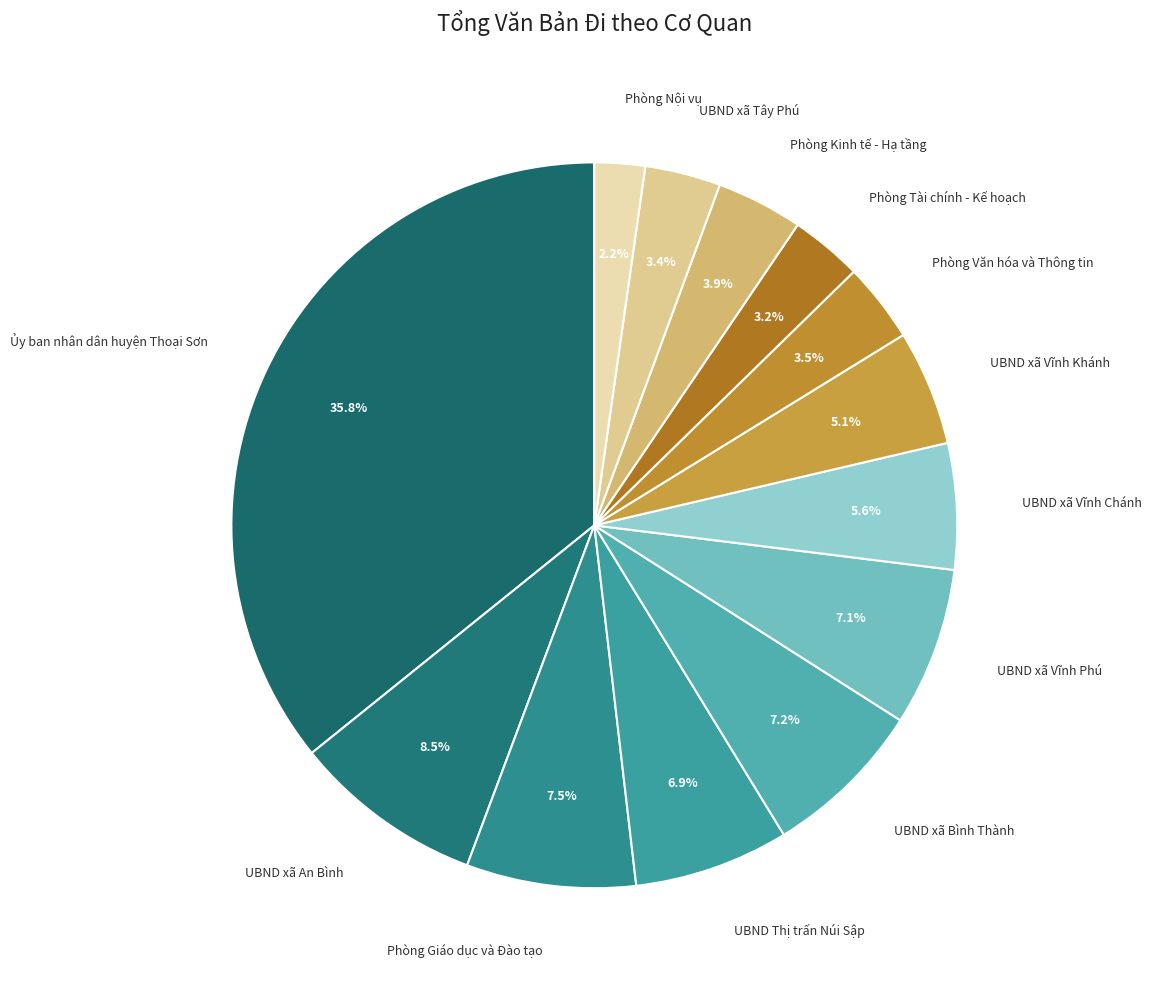

How many slices are in this pie chart?

13